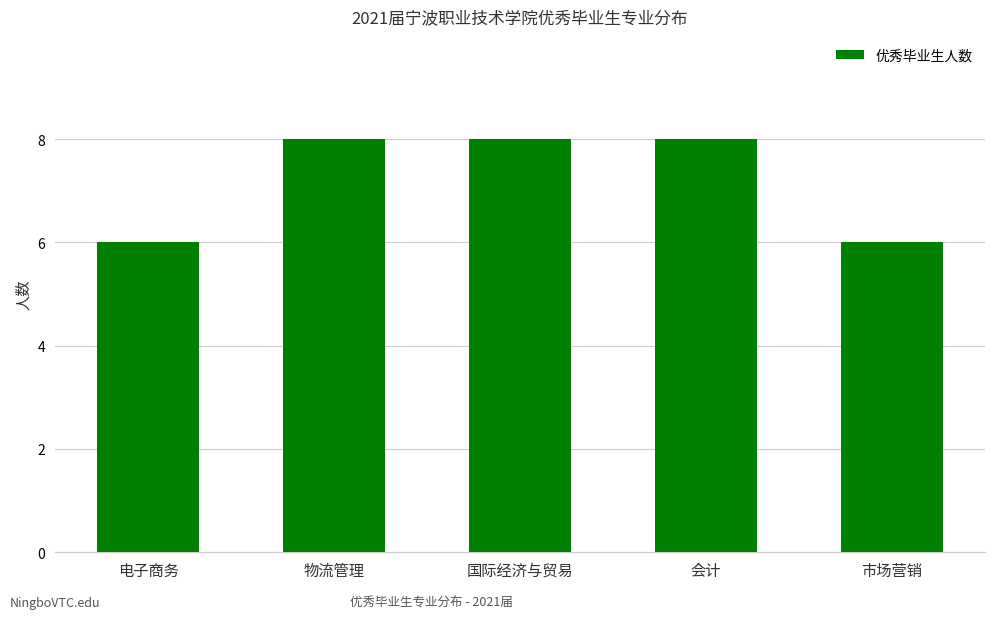

The chart shows a value of 6 at 电子商务. True or false?

True